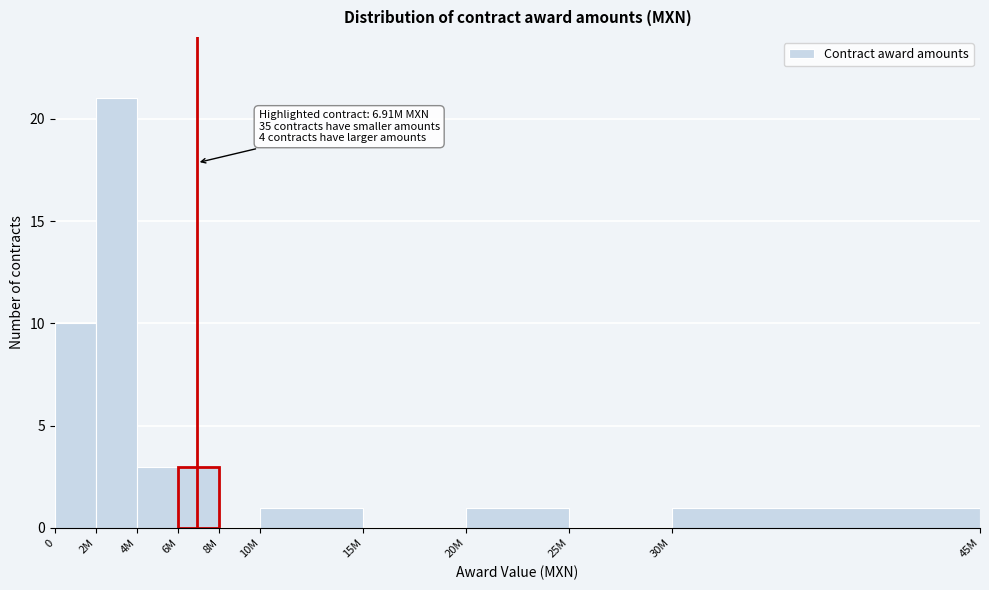

Reading left to right, list all the values displayed in this chart.

0=10	2M=21	4M=3	6M=3	8M=0	10M=1	15M=0	20M=1	25M=0	30M=1